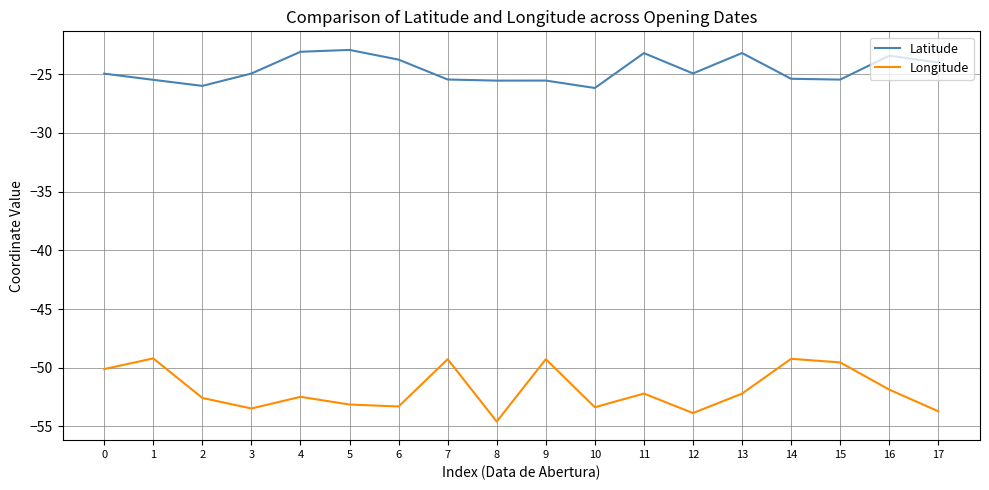

Which series has the largest total across all categories?

Latitude